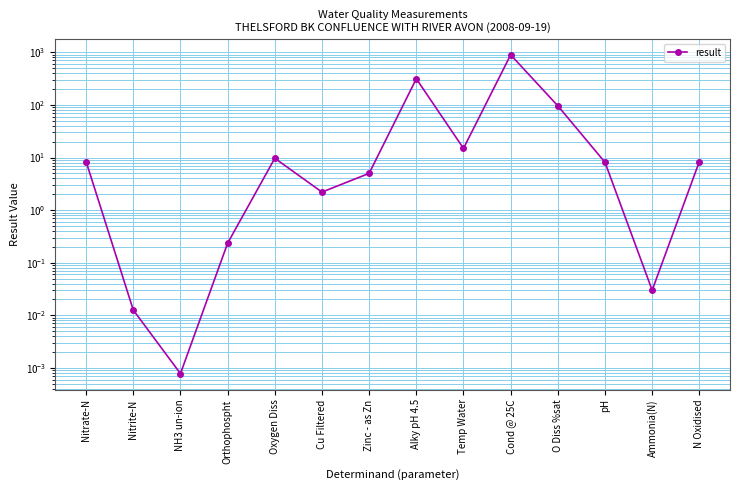

Which category has the lowest value across all series?

NH3 un-ion